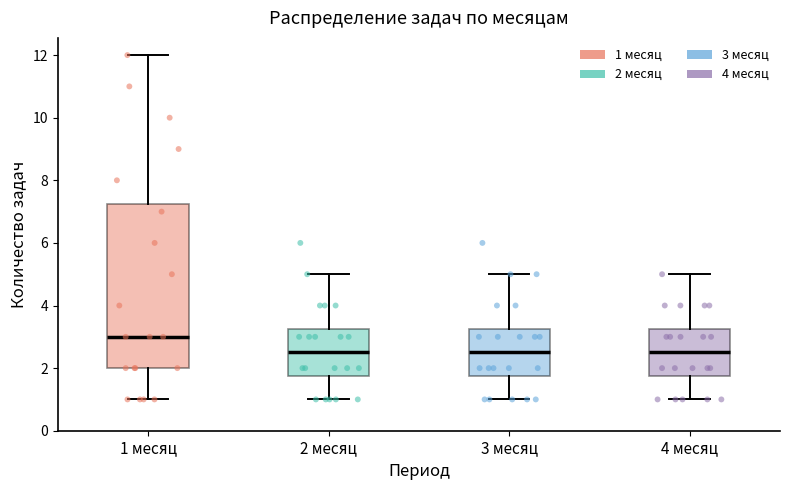

Reading left to right, read every box against the y-axis: the position of its median line, the range the box covers, and the ends of its whiskers. The values are not printed on the chart, so give them approximately, as read against the axis.

1 месяц: median 3.0, box 2.0 to 7.2, whiskers 1.0 to 12.0
2 месяц: median 2.6, box 1.8 to 3.2, whiskers 1.0 to 5.0
3 месяц: median 2.6, box 1.8 to 3.2, whiskers 1.0 to 5.0
4 месяц: median 2.6, box 1.8 to 3.2, whiskers 1.0 to 5.0